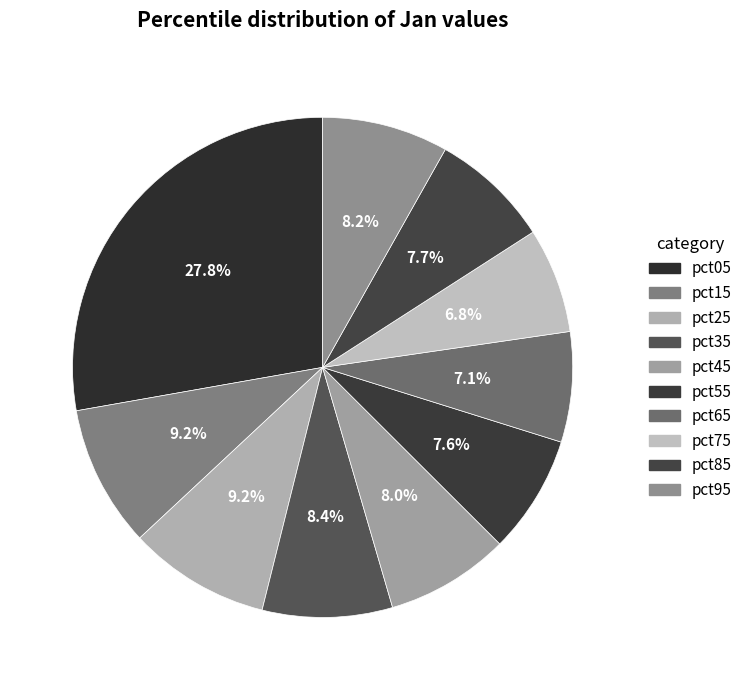

How many segments does this pie chart have?

10